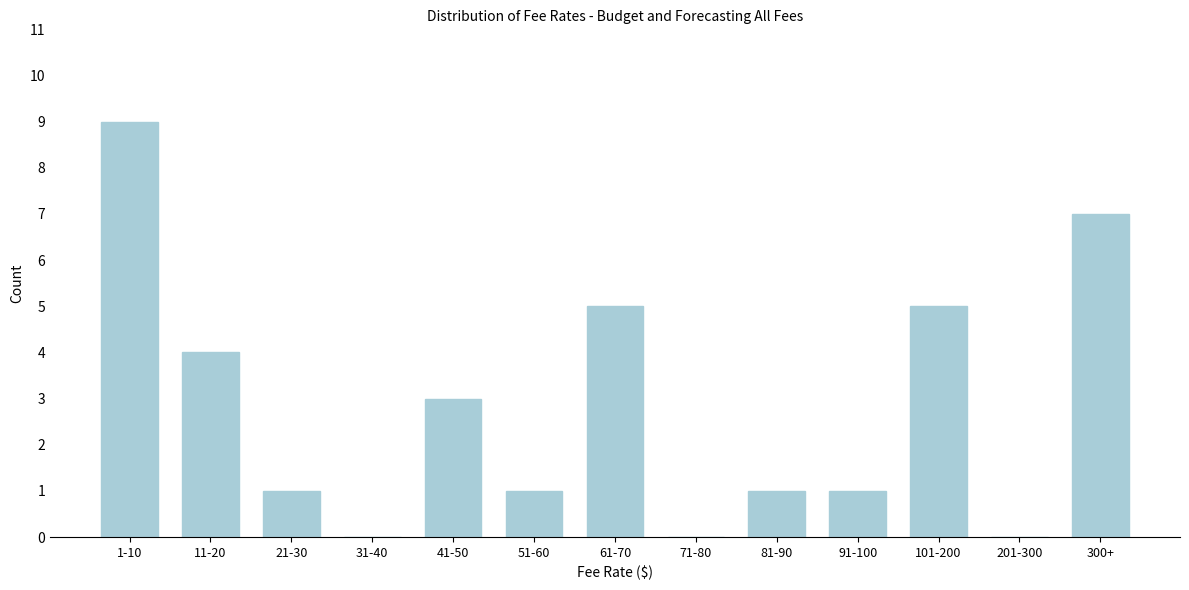

Reading left to right, transcribe all the data shown in this chart.

1-10=9	11-20=4	21-30=1	31-40=0	41-50=3	51-60=1	61-70=5	71-80=0	81-90=1	91-100=1	101-200=5	201-300=0	300+=7